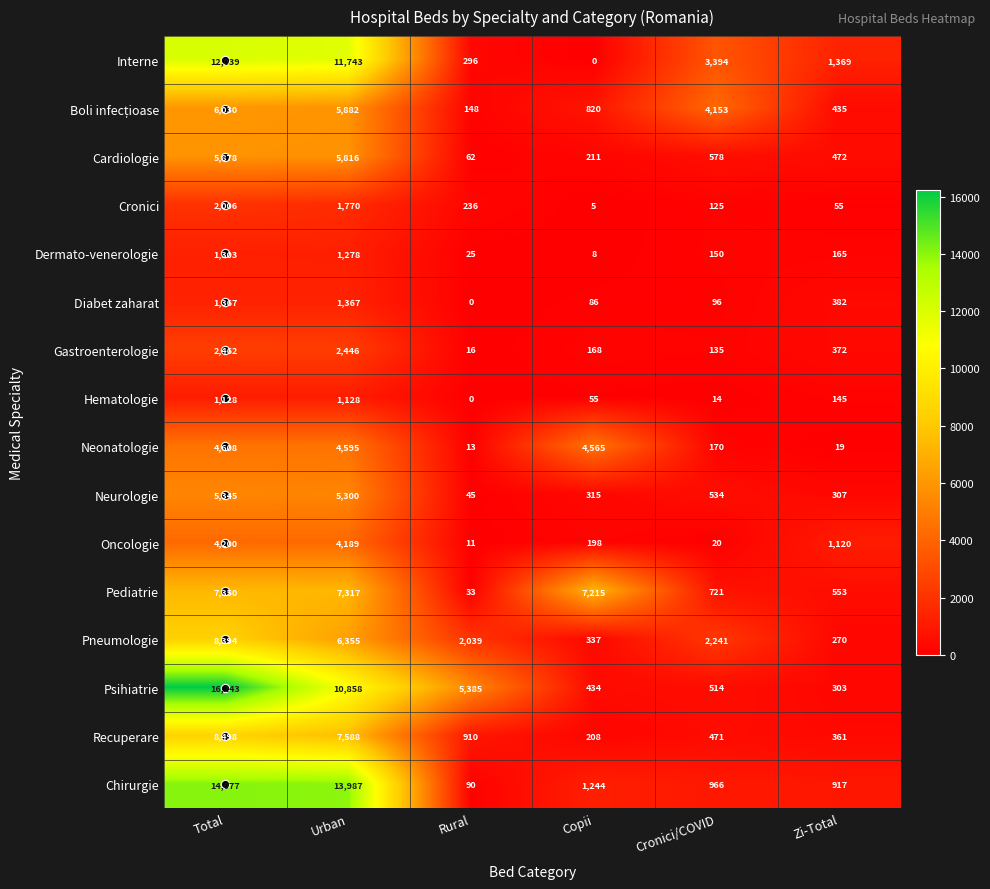

What is the spread (max minus min) of values at Copii?

7215